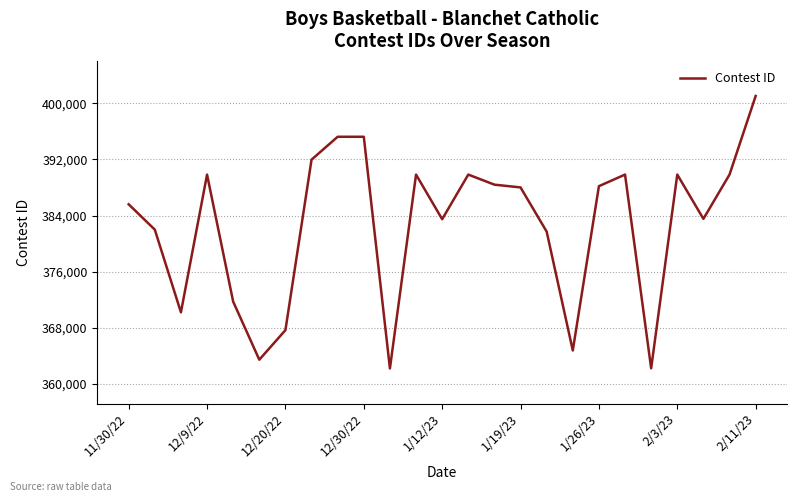

What is the maximum value shown in the chart?

401030